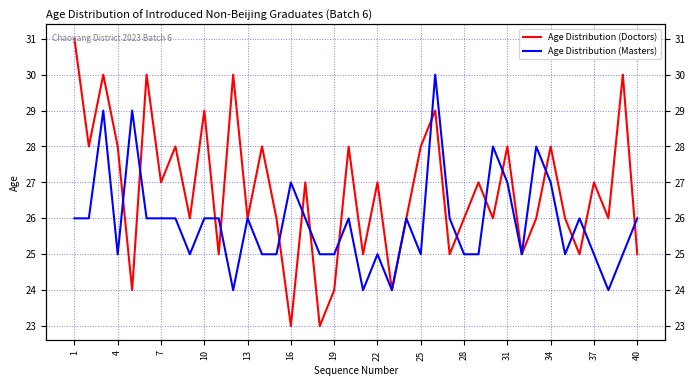

How many lines are shown in the chart?

2